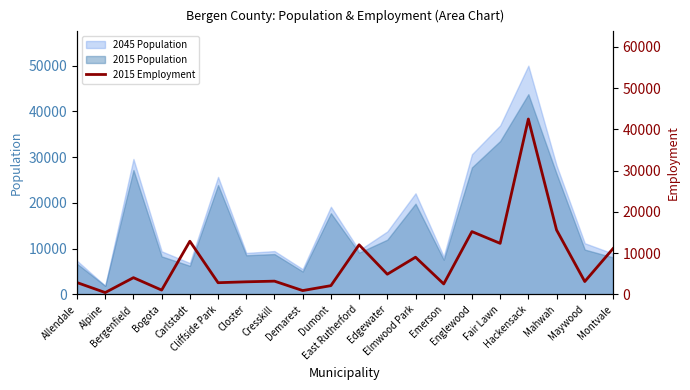

Which category has the highest value across all series?

Hackensack